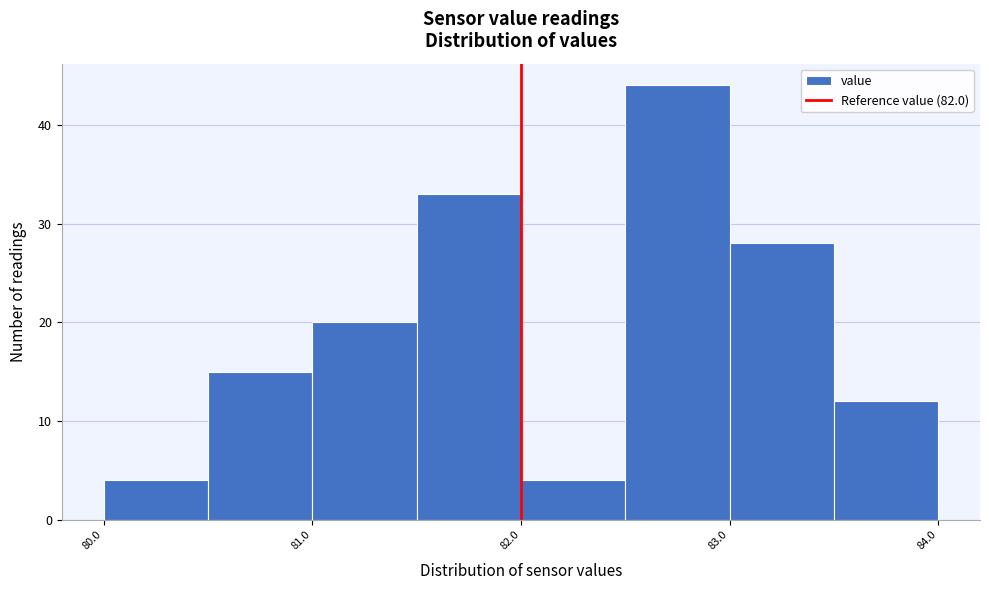

Reading left to right, list every bar in this chart as the range it spans on the x-axis followed by its height. The values are not printed on the chart, so give them approximately, as read against the axis.

80.0 to 80.5: 4
80.5 to 81.0: 15
81.0 to 81.5: 20
81.5 to 82.0: 33
82.0 to 82.5: 4
82.5 to 83.0: 44
83.0 to 83.5: 28
83.5 to 84.0: 12